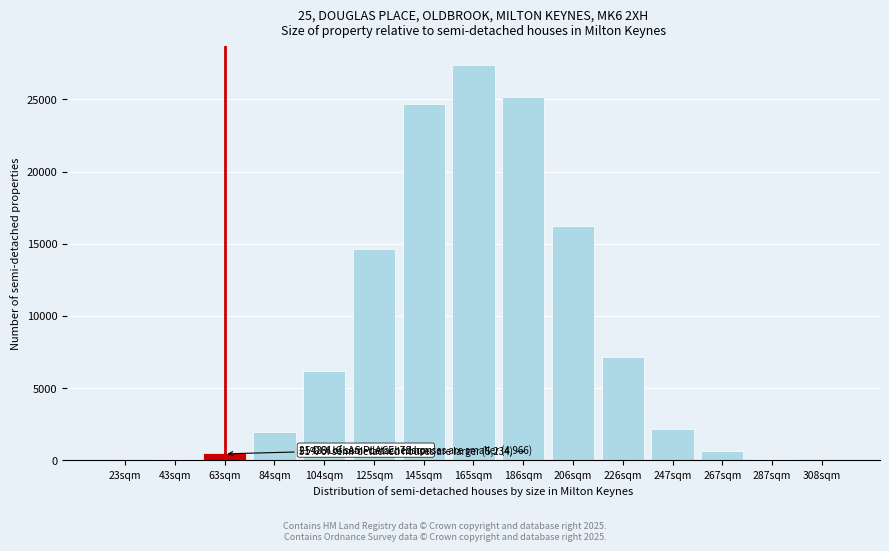

Between 247sqm and 206sqm, which is larger?

206sqm